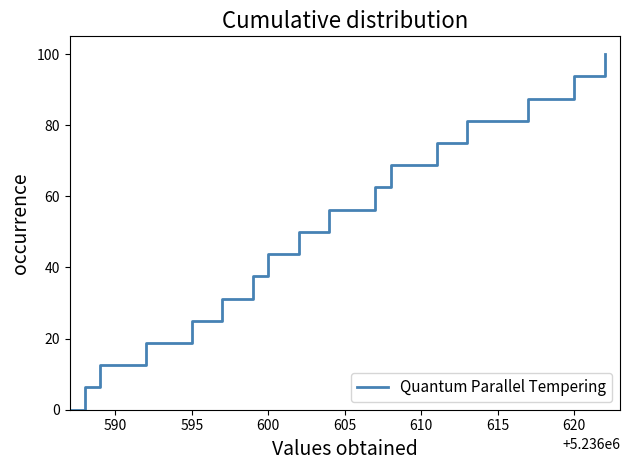

What is the greatest value displayed?

100.0